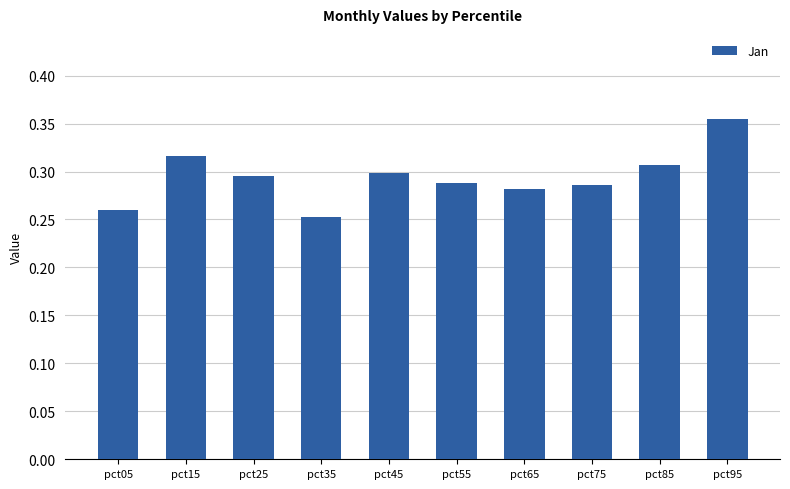

What is the sum of the values at pct35 and pct65?

0.5